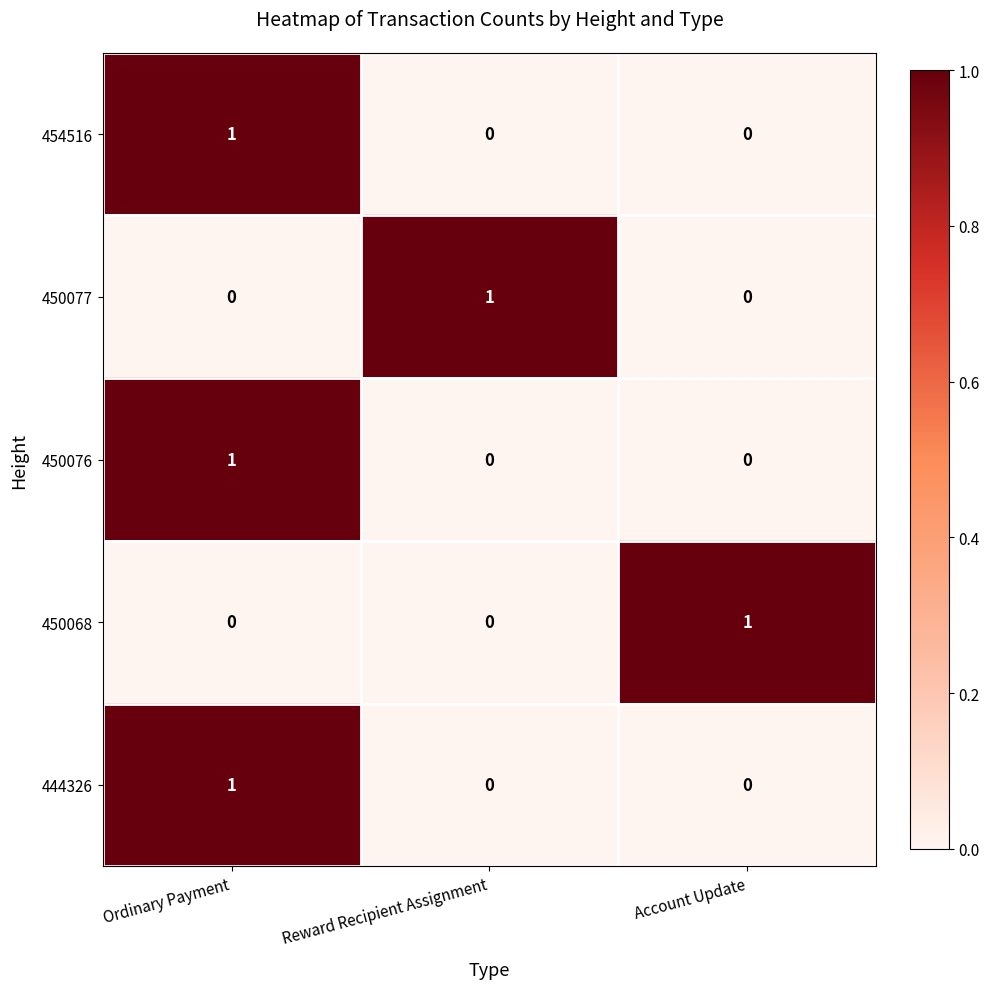

Is it true that 450076 equals 0 at Reward Recipient Assignment?

True